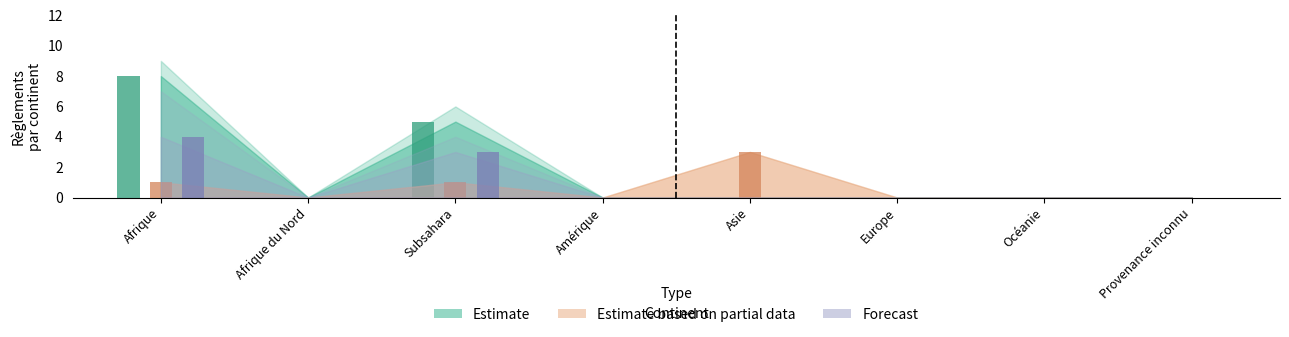

Reading left to right, what are all the values shown in this chart?

Estimate: Afrique=8	Afrique du Nord=0	Subsahara=5	Amérique=0	Asie=0	Europe=0	Océanie=0	Provenance inconnu=0
Estimate based on partial data: Afrique=1	Afrique du Nord=0	Subsahara=1	Amérique=0	Asie=3	Europe=0	Océanie=0	Provenance inconnu=0
Forecast: Afrique=4	Afrique du Nord=0	Subsahara=3	Amérique=0	Asie=0	Europe=0	Océanie=0	Provenance inconnu=0